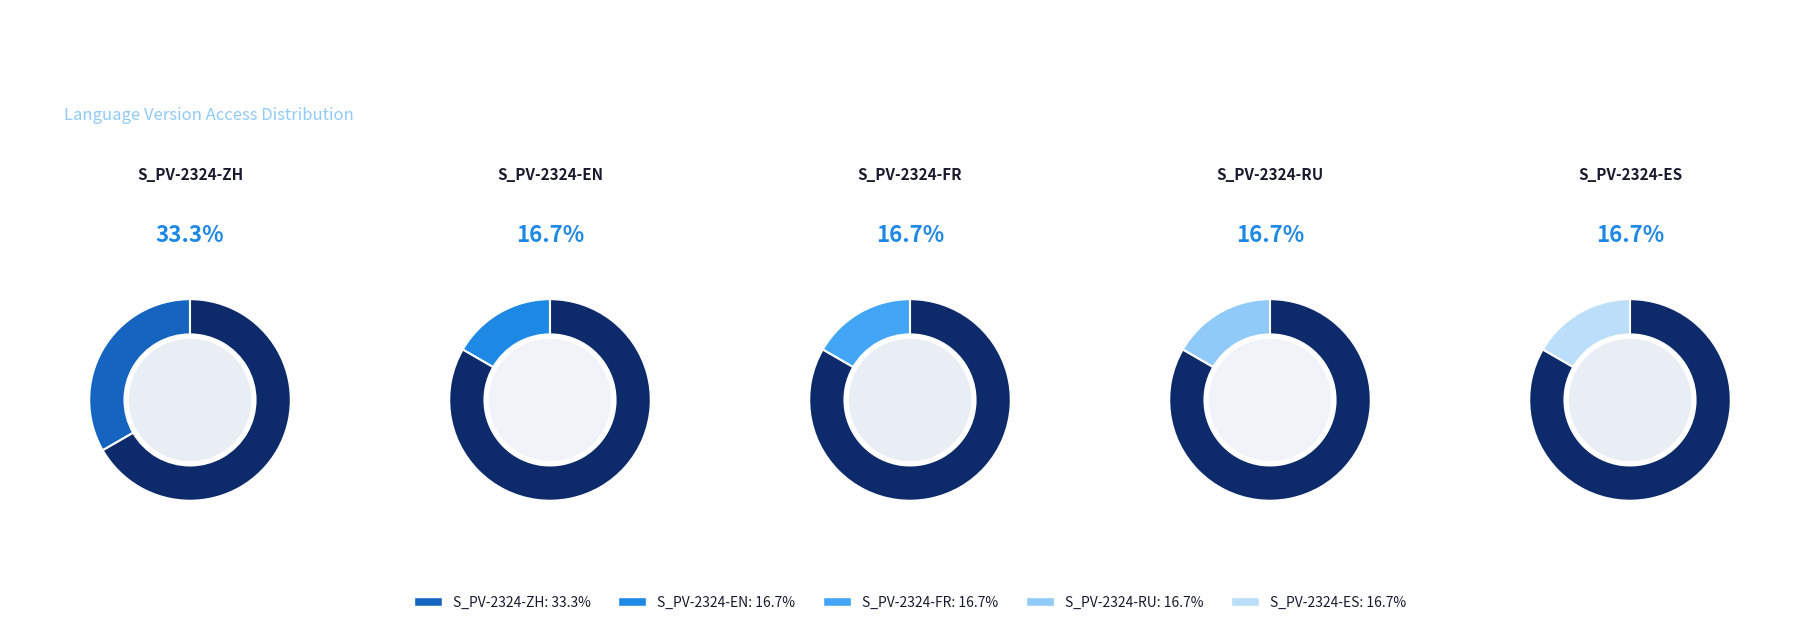

Rank the categories by value from lowest to highest.

S_PV-2324-EN, S_PV-2324-FR, S_PV-2324-RU, S_PV-2324-ES, S_PV-2324-ZH